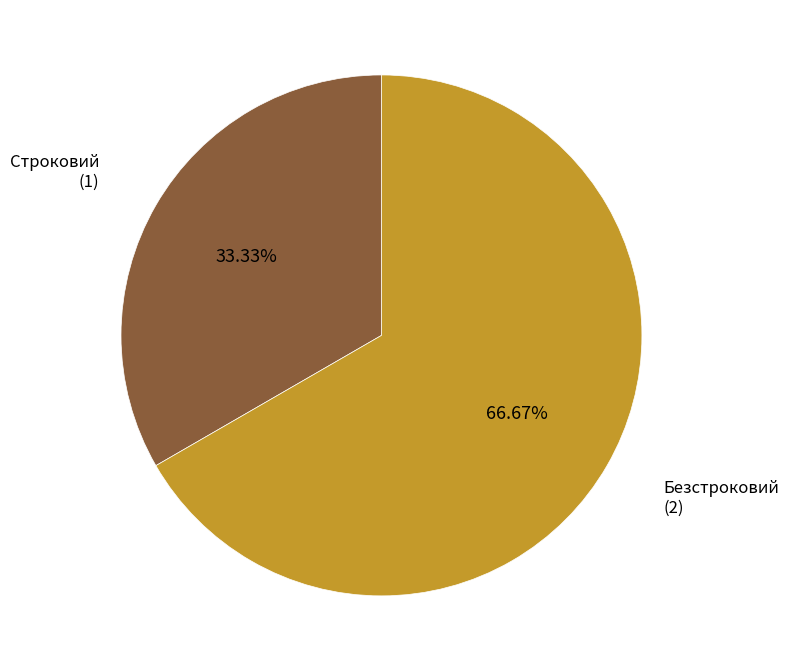

Which has a higher value, Безстроковий or Строковий?

Безстроковий